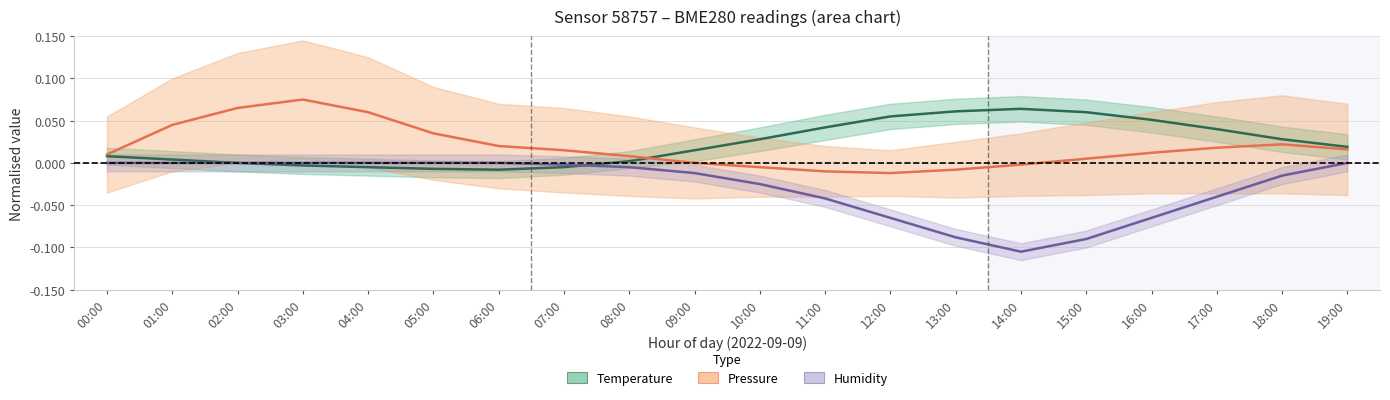

How many data points in Pressure (normalised) are less than 0?

5